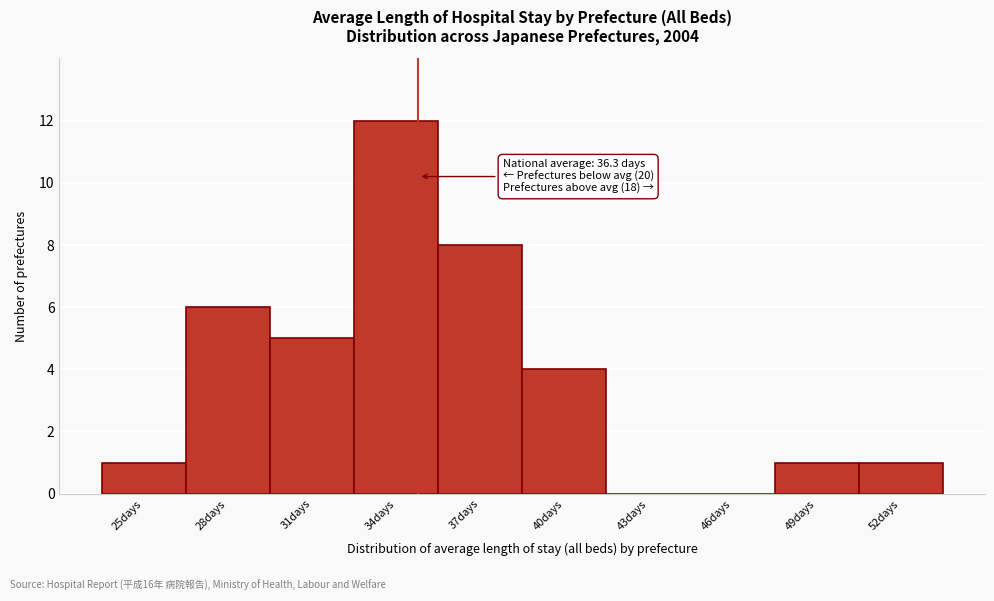

Reading left to right, list all the values displayed in this chart.

25days=1	28days=6	31days=5	34days=12	37days=8	40days=4	43days=0	46days=0	49days=1	52days=1